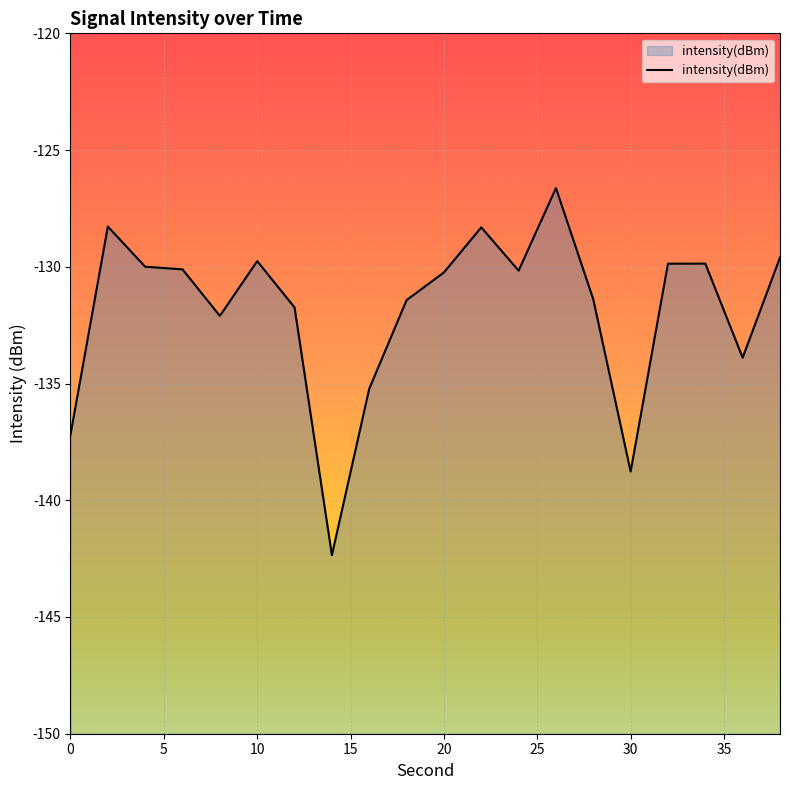

What is the difference between the values at 32 and 24?

0.3